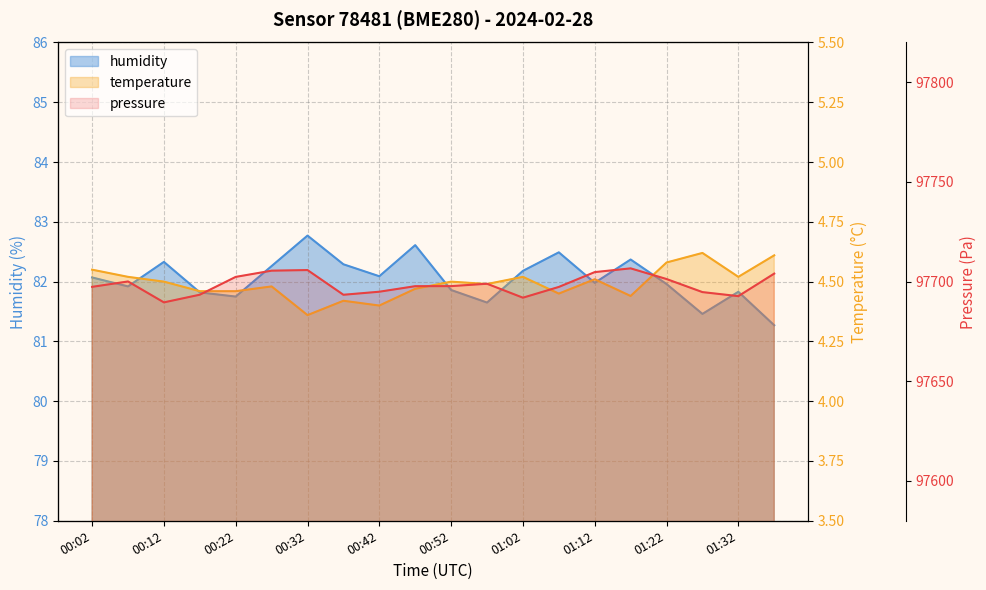

How many lines are shown in the chart?

3